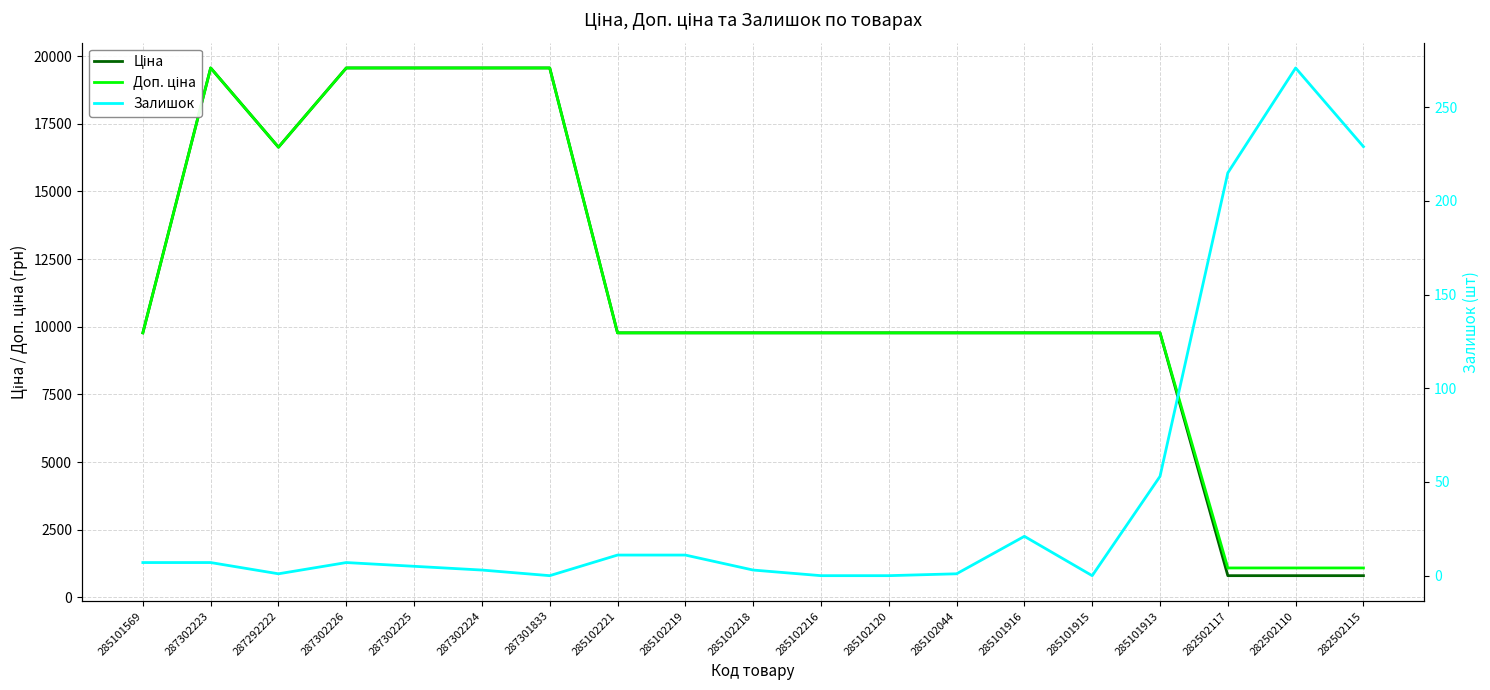

Where does the Залишок series first go above 7?

285102221